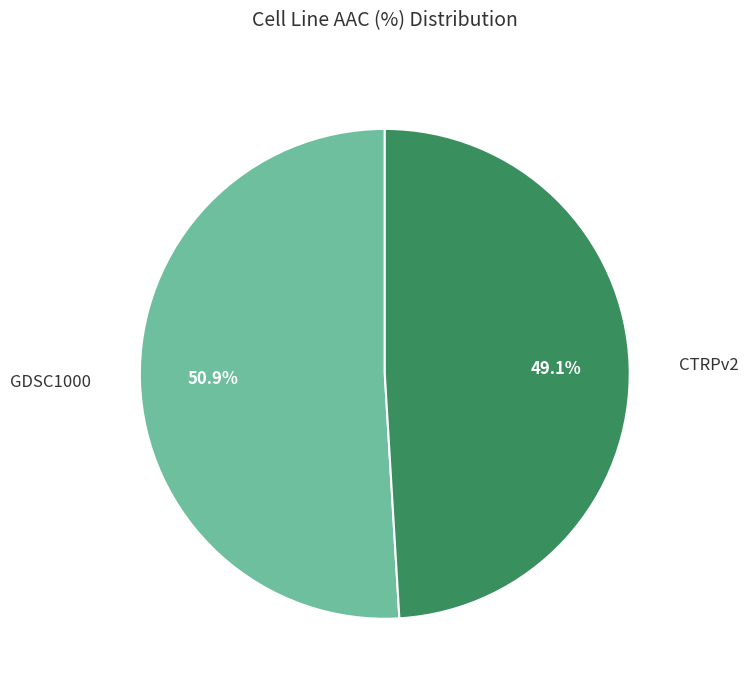

Does any single category account for the majority?

Yes